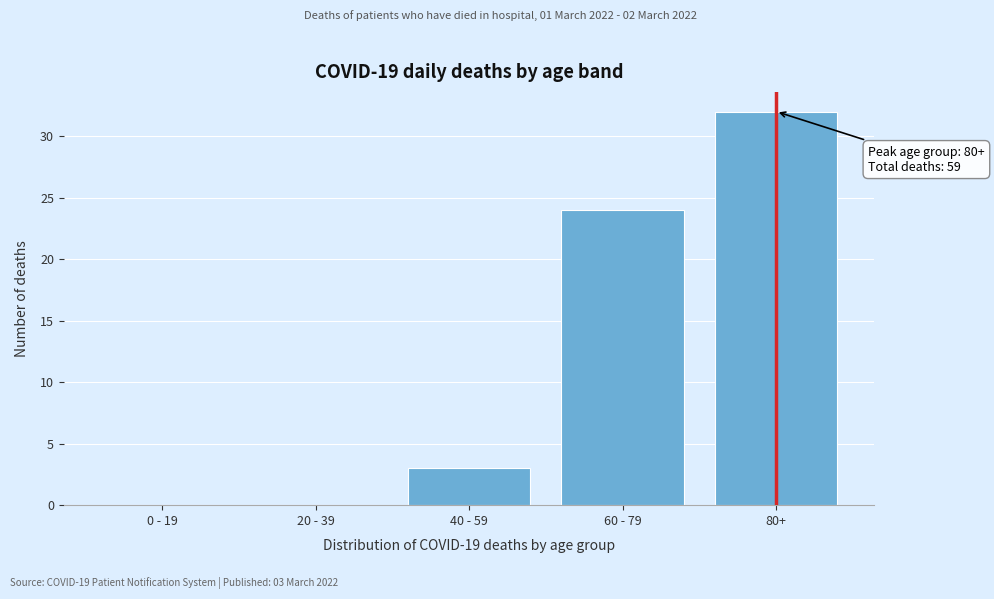

Reading left to right, extract all data points from this chart.

0 - 19=0	20 - 39=0	40 - 59=3	60 - 79=24	80+=32